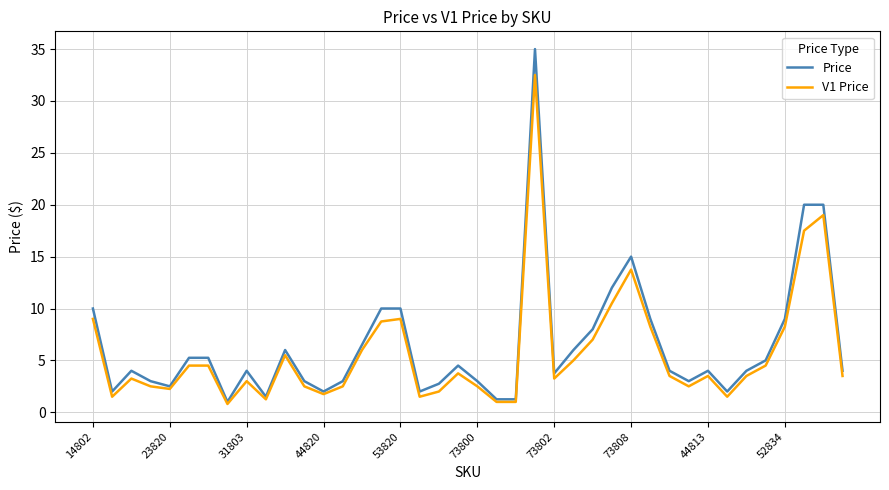

What is the minimum value for Price?

1.0